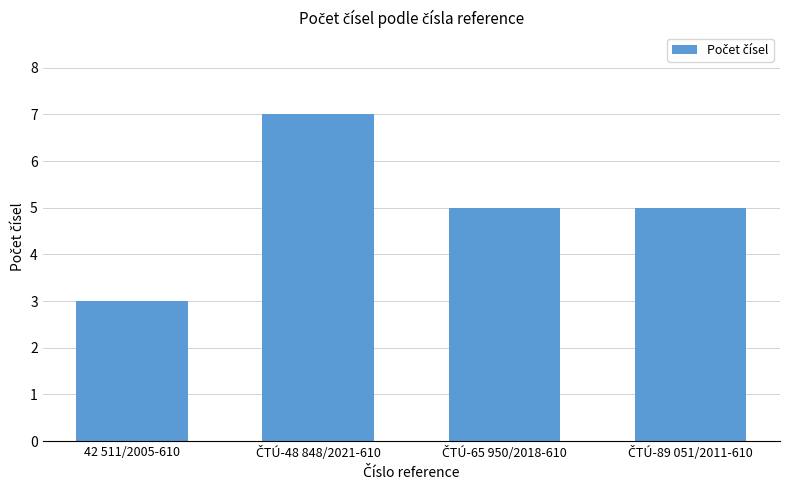

How many data points does each series have?

4